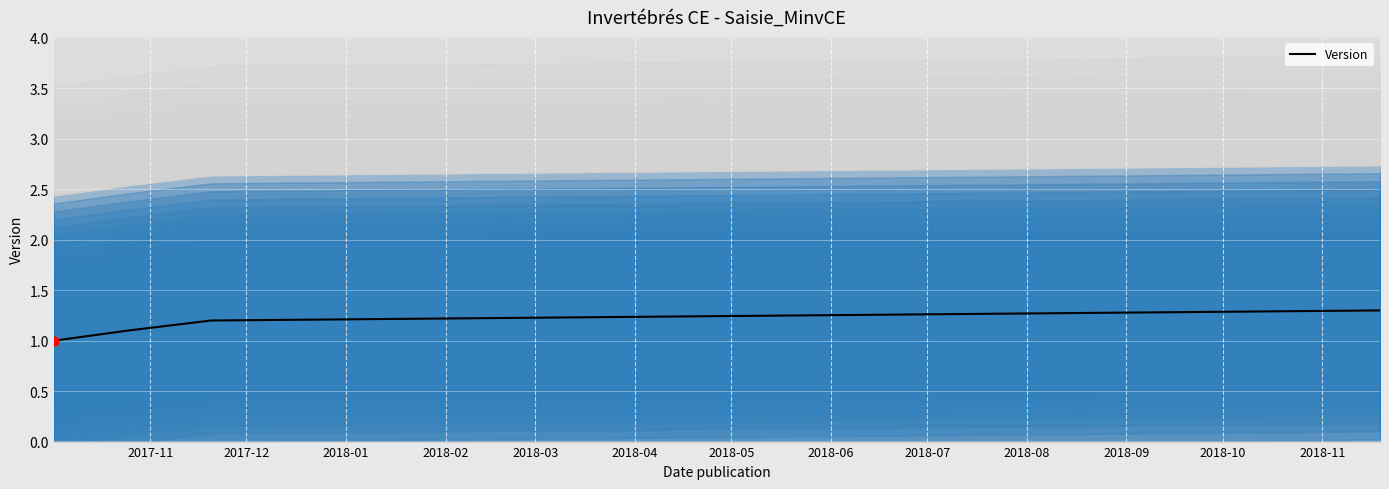

What is the maximum value for Version?

1.3